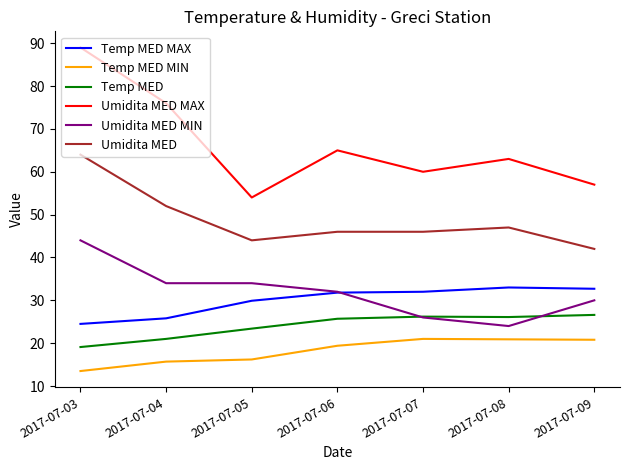

At which category does Umidita MED MAX reach its first local valley?

2017-07-05